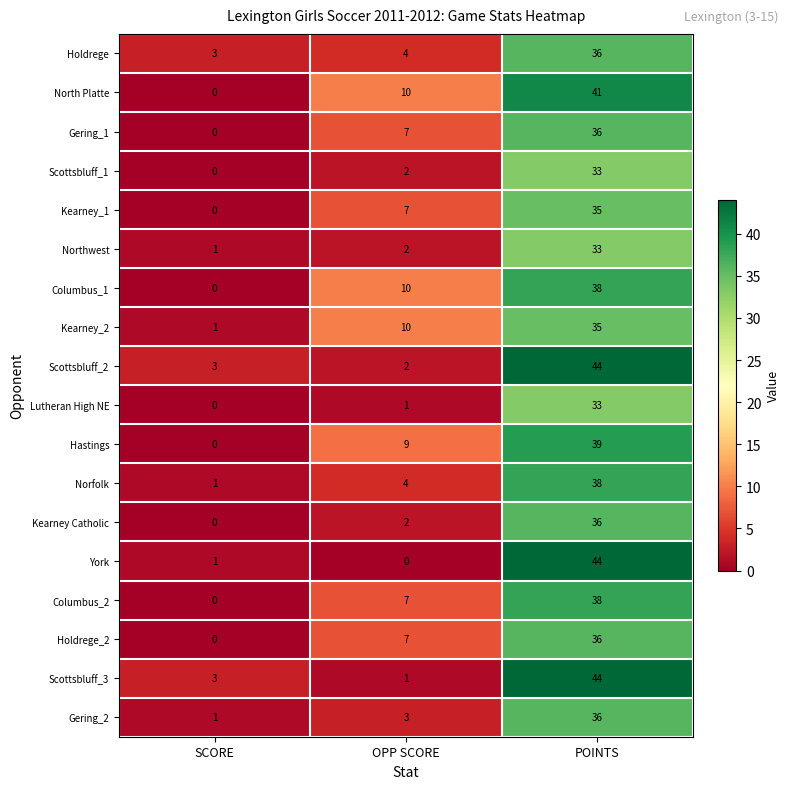

What is the difference between the maximum and minimum values in the Hastings series?

39